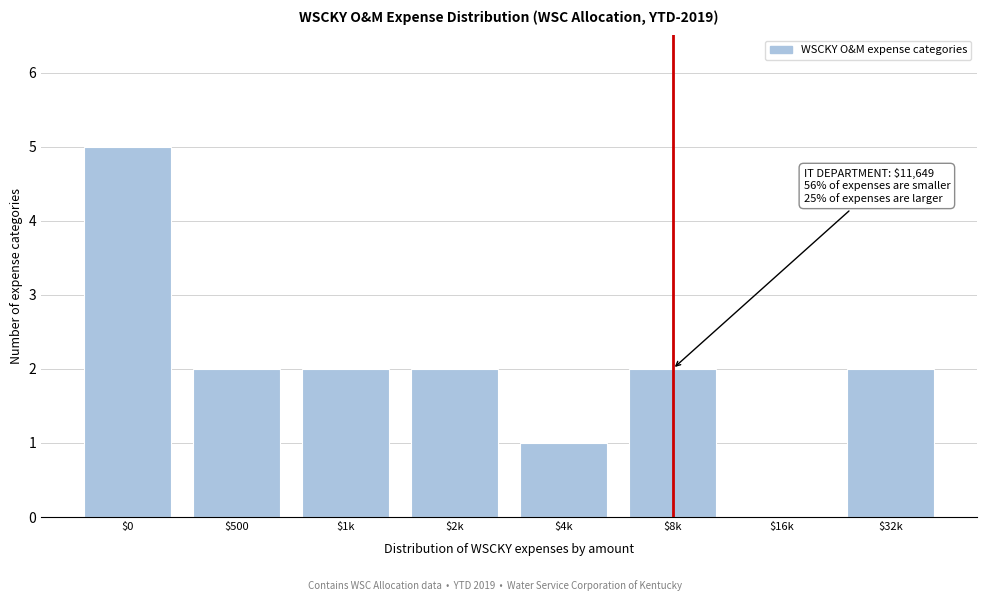

Is it true that the value at $500 is 2?

True